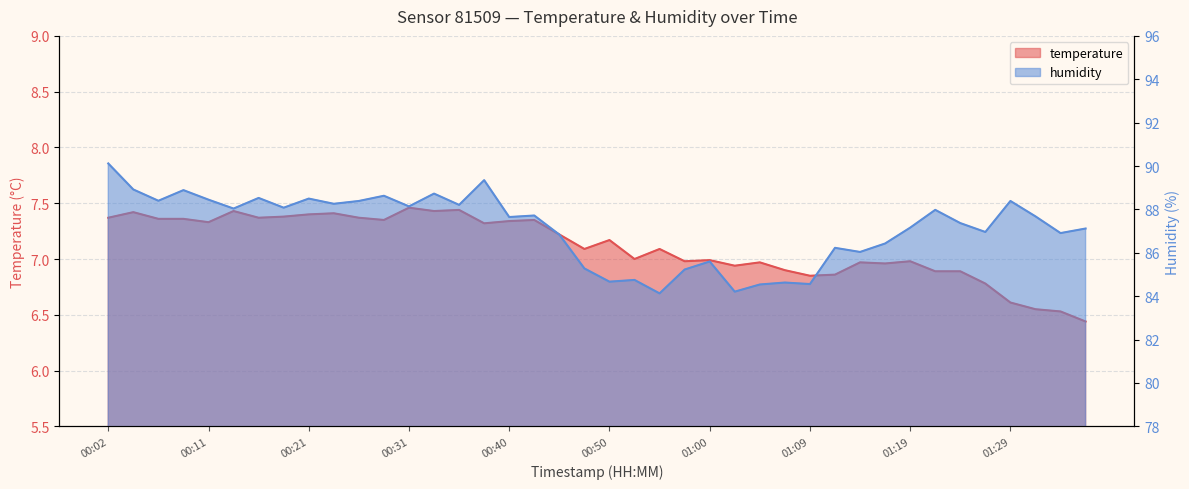

Where is the first local minimum for temperature?

00:11